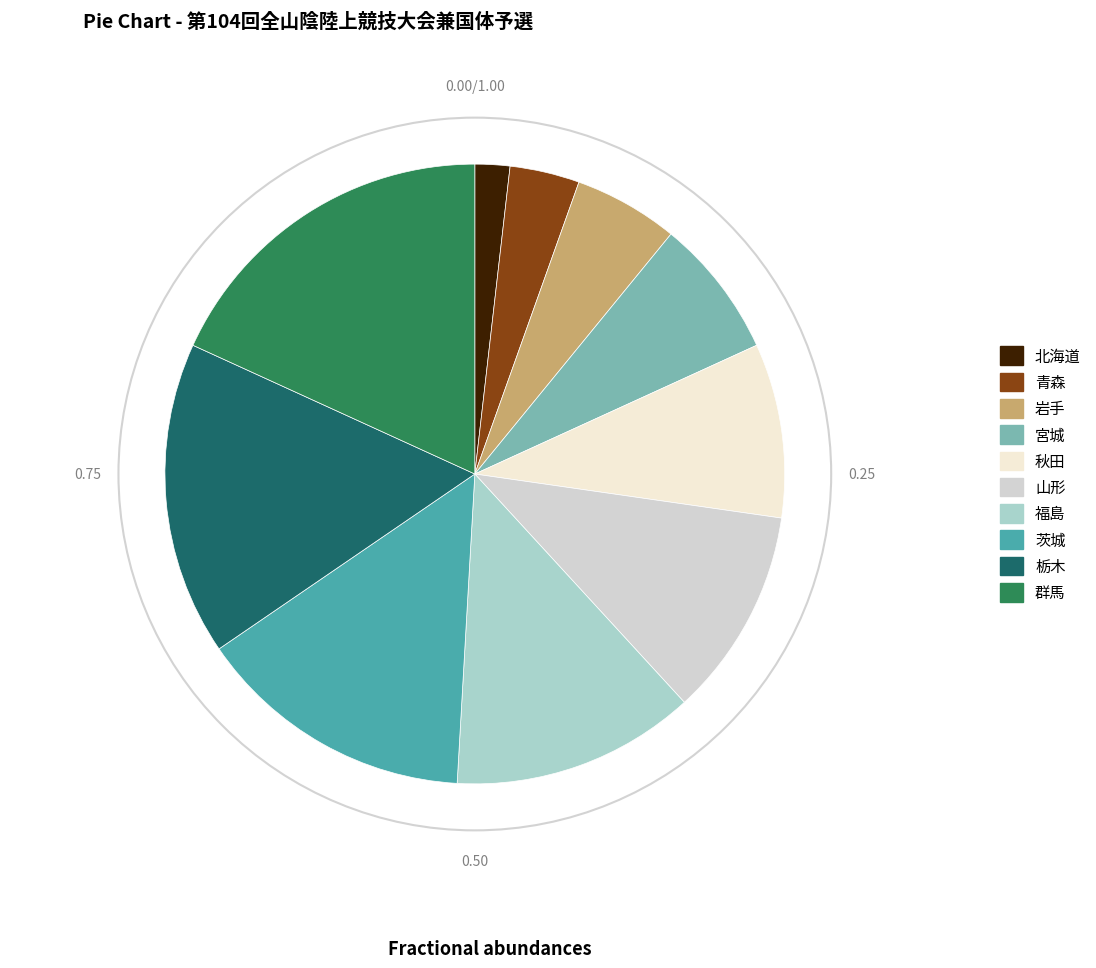

Combined, do 岩手 and 群馬 account for over 50%?

No